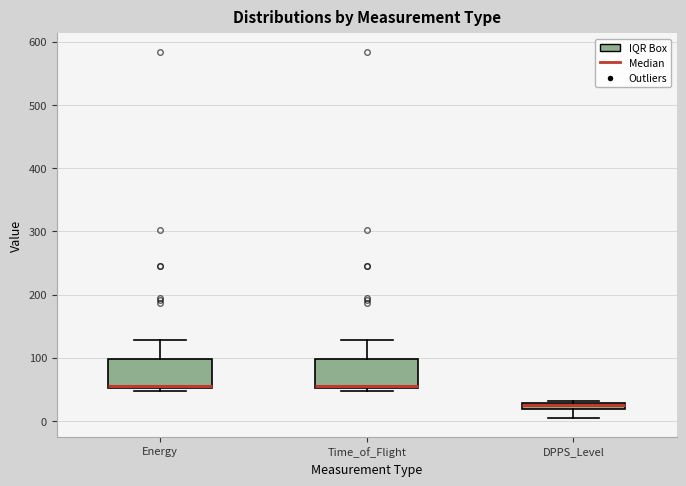

Where is the lower edge of the box for DPPS_Level on the y-axis? The values are not printed on the chart, so give them approximately, as read against the axis.

20